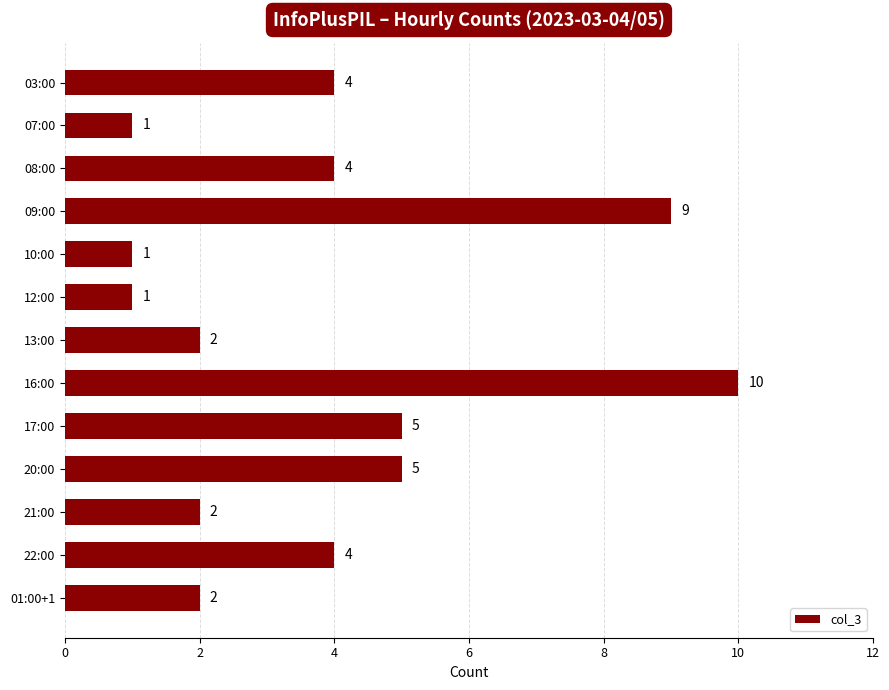

What is the approximate value at 09:00?

9